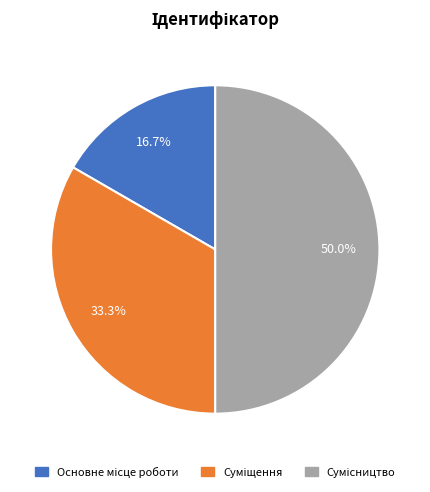

Count the number of slices in the pie.

3